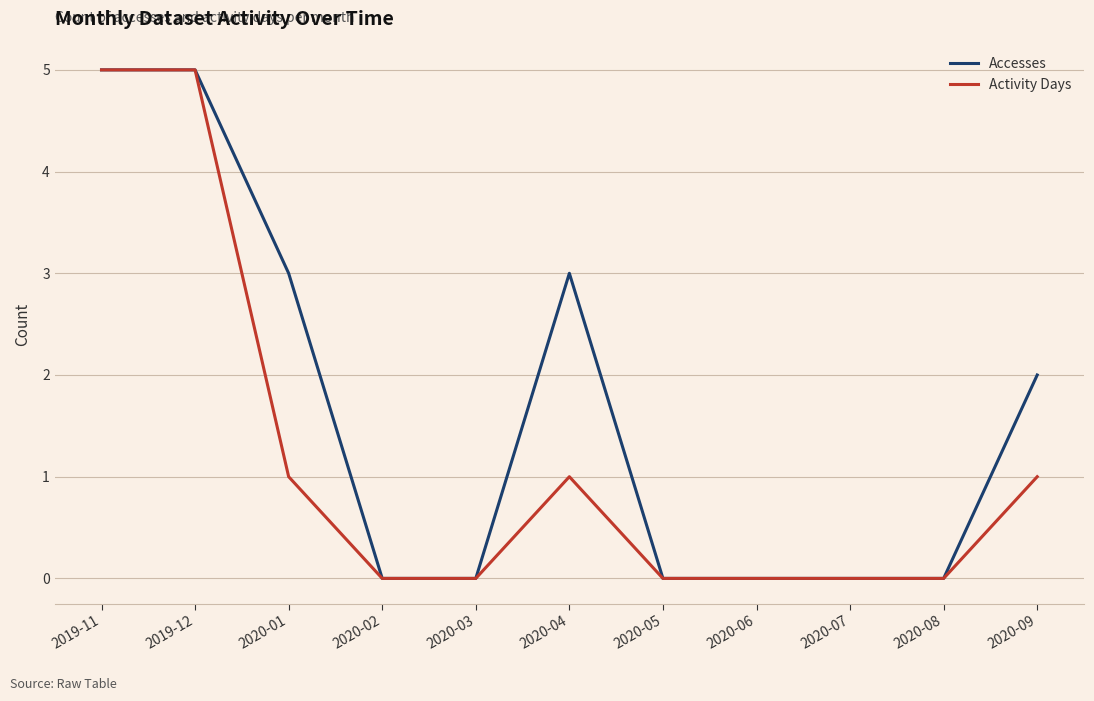

The Accesses series shows 3 at 2020-04. True or false?

True